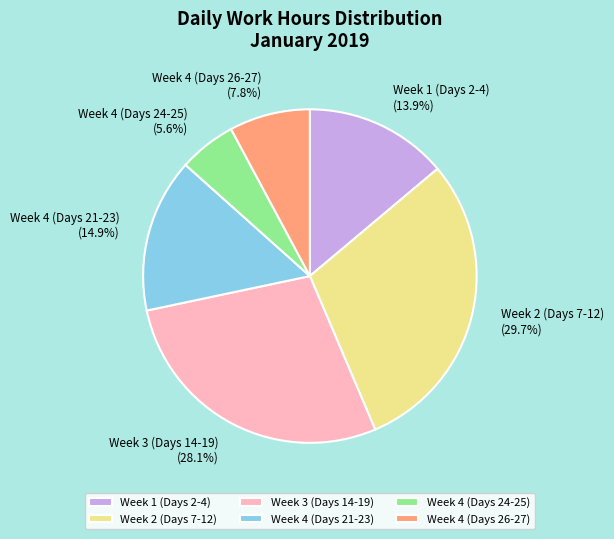

What is the ratio of the value at Week 1 (Days 2-4) to the value at Week 2 (Days 7-12)?

0.5